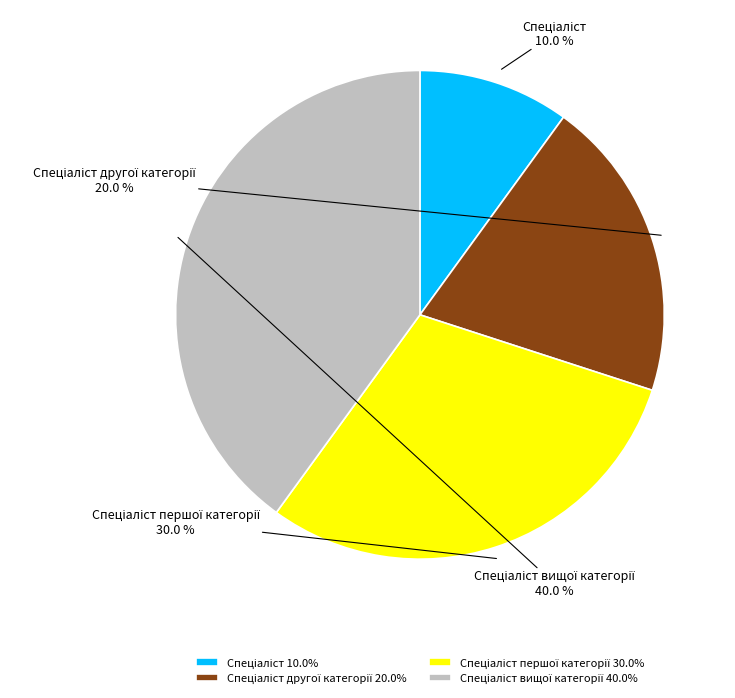

Is there any slice that represents more than half of the pie?

No